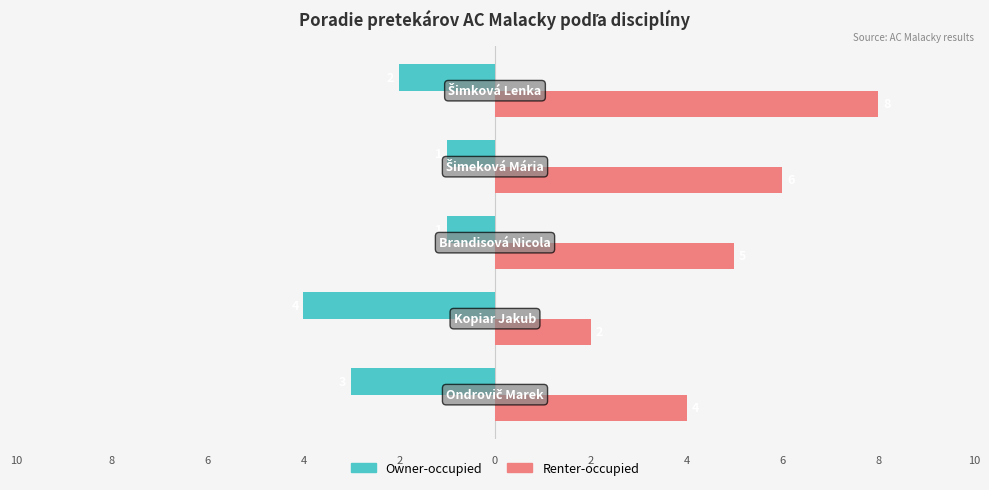

Count the Owner-occupied values in the range -3 to -1.

4